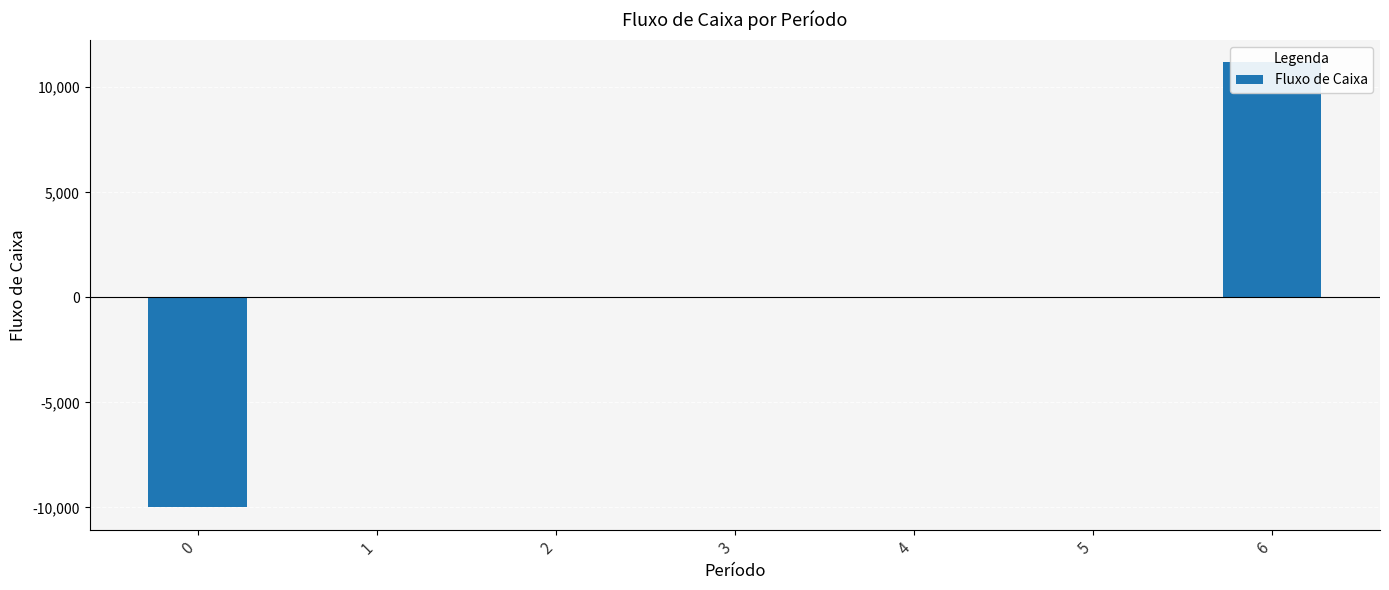

The value at 3 is 5457. True or false?

False